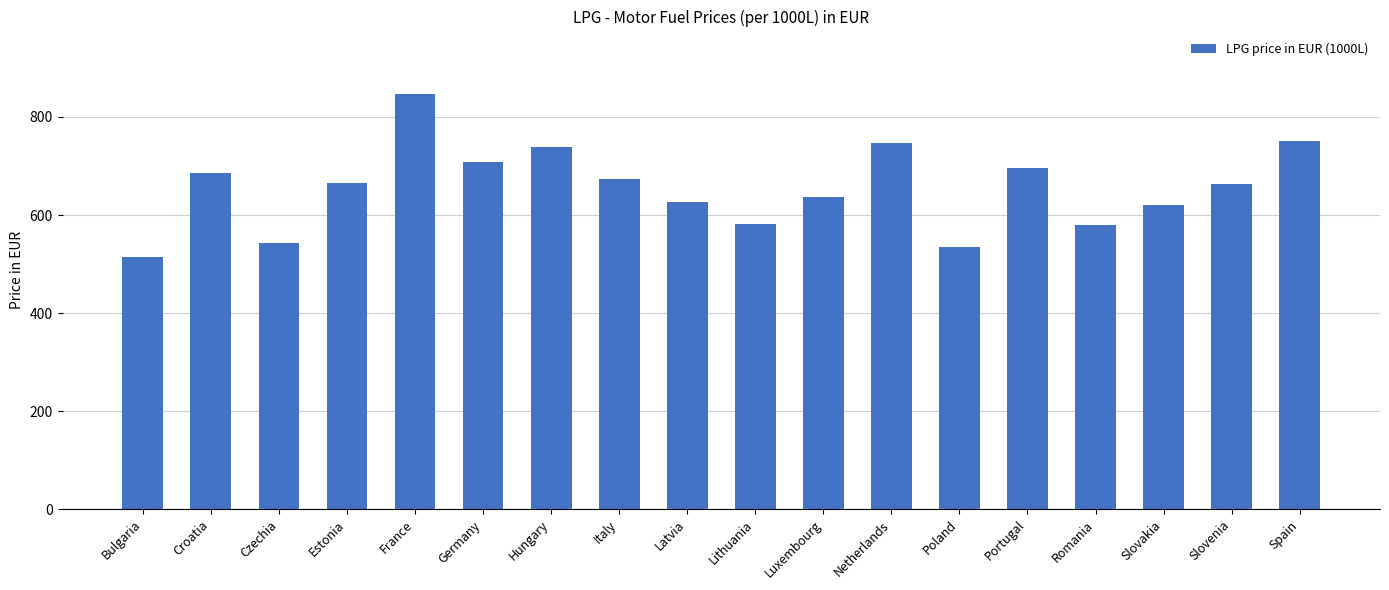

What is the value of the 1st bar from the left?

514.3